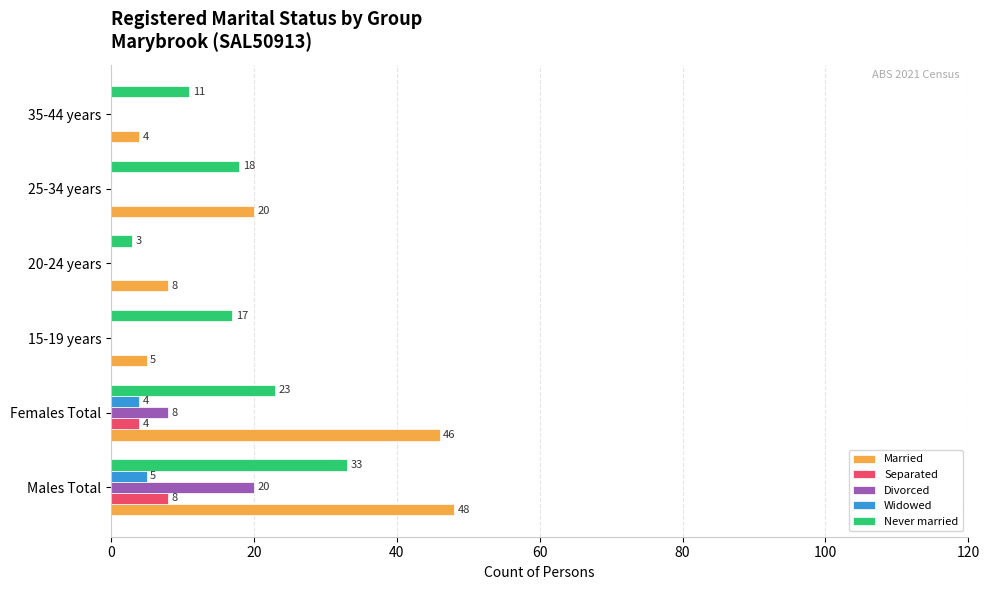

How many data points in Separated are above 0?

2